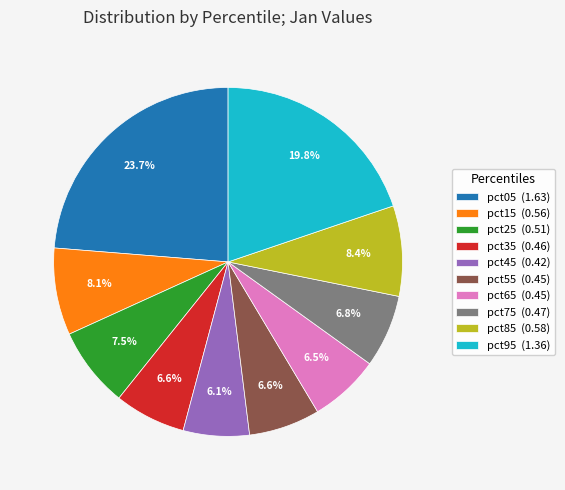

Do pct95 and pct05 together represent more than half of the pie?

No